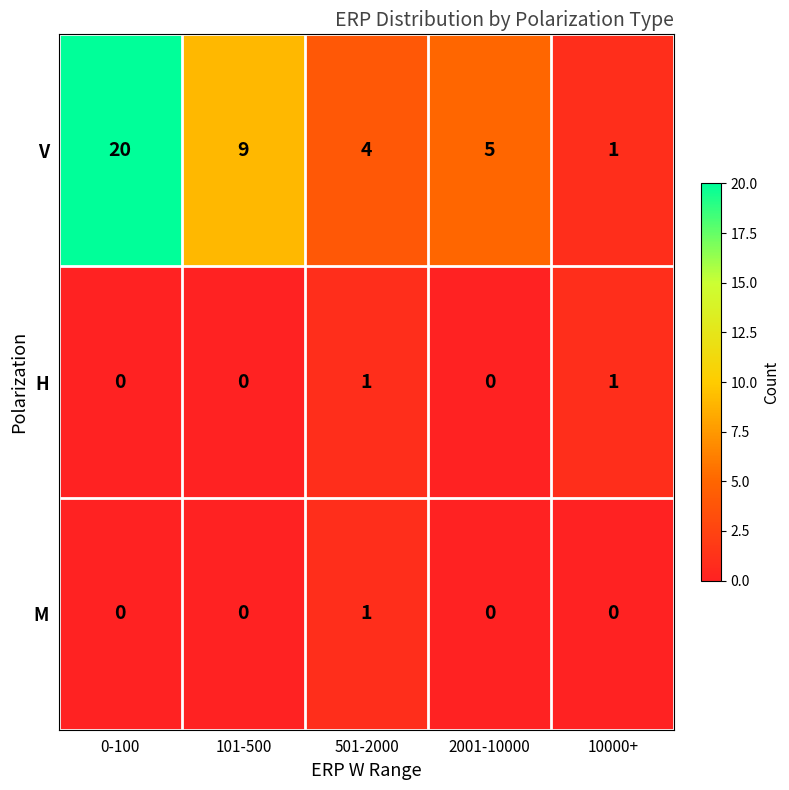

Which label corresponds to the largest value in the chart?

0-100